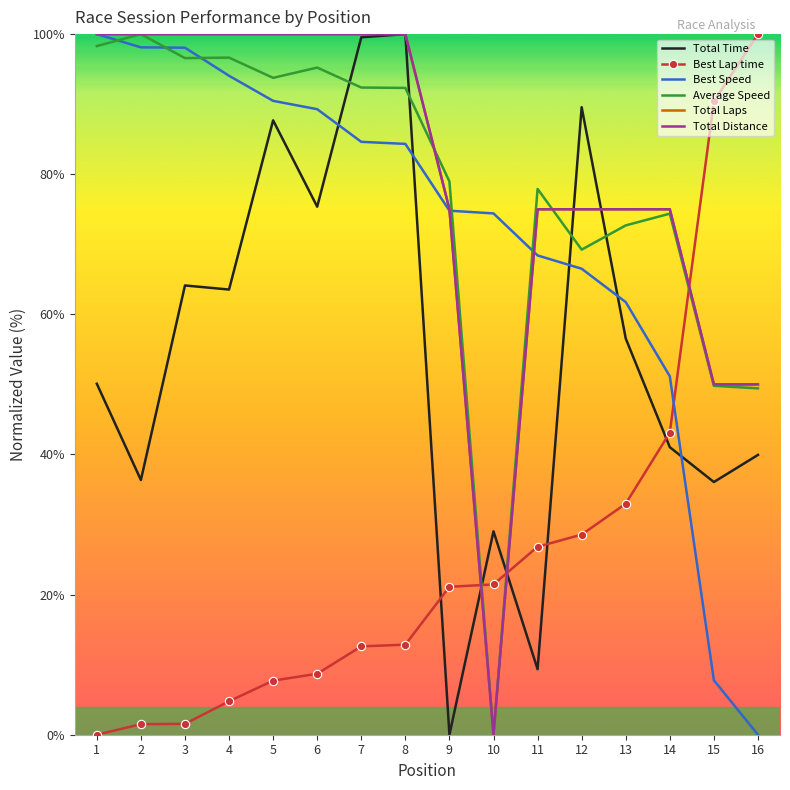

Reading left to right, extract all data points from this chart.

Total Time: 1=50.1	2=36.4	3=64.1	4=63.5	5=87.7	6=75.4	7=99.5	8=100.0	9=0.0	10=29.0	11=9.4	12=89.6	13=56.6	14=41.0	15=36.1	16=39.9
Best Lap time: 1=0.0	2=1.5	3=1.6	4=4.8	5=7.7	6=8.7	7=12.6	8=12.9	9=21.1	10=21.5	11=26.8	12=28.6	13=33.0	14=43.1	15=90.4	16=100.0
Best Speed: 1=100.0	2=98.1	3=98.1	4=94.1	5=90.5	6=89.3	7=84.6	8=84.3	9=74.8	10=74.4	11=68.4	12=66.5	13=61.8	14=51.2	15=7.8	16=0.0
Average Speed: 1=98.3	2=100.0	3=96.6	4=96.6	5=93.8	6=95.2	7=92.4	8=92.3	9=79.0	10=0.0	11=77.9	12=69.2	13=72.7	14=74.4	15=49.8	16=49.4
Total Laps: 1=100.0	2=100.0	3=100.0	4=100.0	5=100.0	6=100.0	7=100.0	8=100.0	9=75.0	10=0.0	11=75.0	12=75.0	13=75.0	14=75.0	15=50.0	16=50.0
Total Distance: 1=100.0	2=100.0	3=100.0	4=100.0	5=100.0	6=100.0	7=100.0	8=100.0	9=75.0	10=0.0	11=75.0	12=75.0	13=75.0	14=75.0	15=50.0	16=50.0